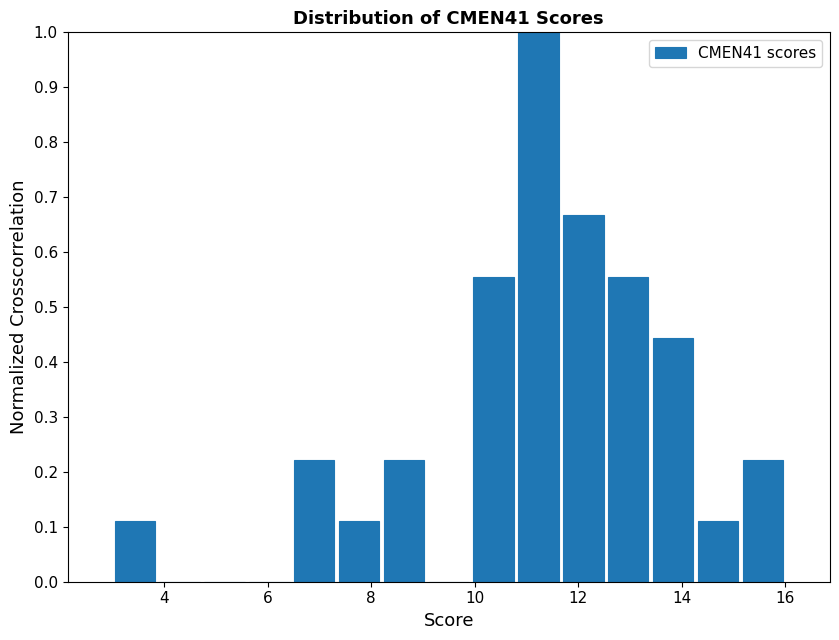

Reading left to right, transcribe this chart: for each bar, give the range it covers on the x-axis and its height. Neither the bar edges nor the heights are printed on the chart, so give them approximately, as read against the axes.

3.0 to 3.8: 0.11
3.8 to 4.8: 0
4.8 to 5.6: 0
5.6 to 6.4: 0
6.4 to 7.4: 0.22
7.4 to 8.2: 0.11
8.2 to 9.0: 0.22
9.0 to 10.0: 0
10.0 to 10.8: 0.56
10.8 to 11.6: 1.00
11.6 to 12.6: 0.67
12.6 to 13.4: 0.56
13.4 to 14.2: 0.44
14.2 to 15.2: 0.11
15.2 to 16.0: 0.22